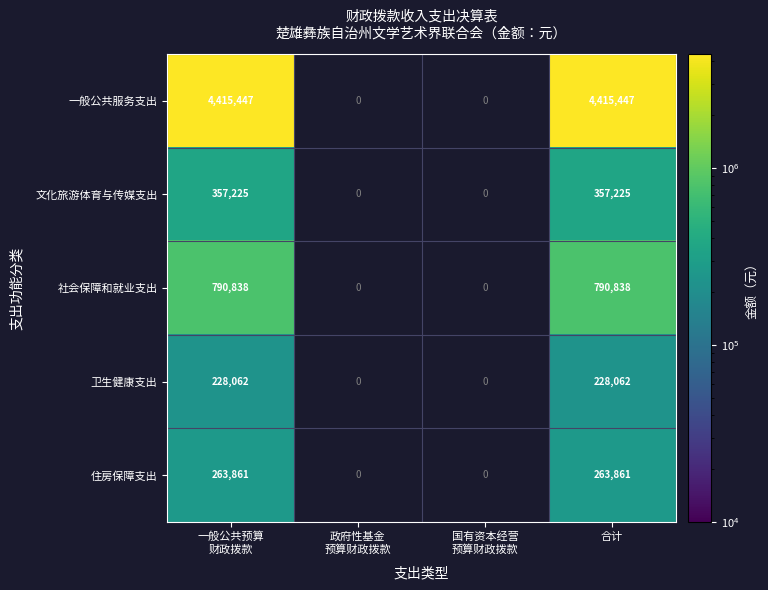

What is the maximum value shown in the chart?

4415447.3